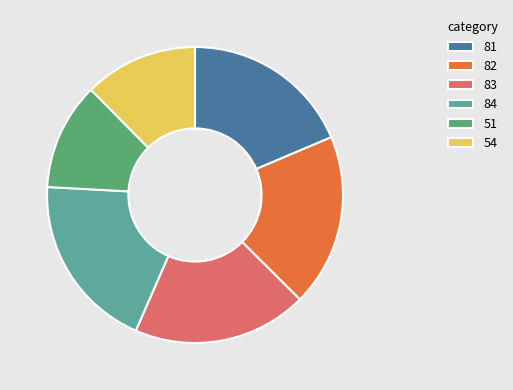

Is the sum of 81 and 83 greater than half?

No